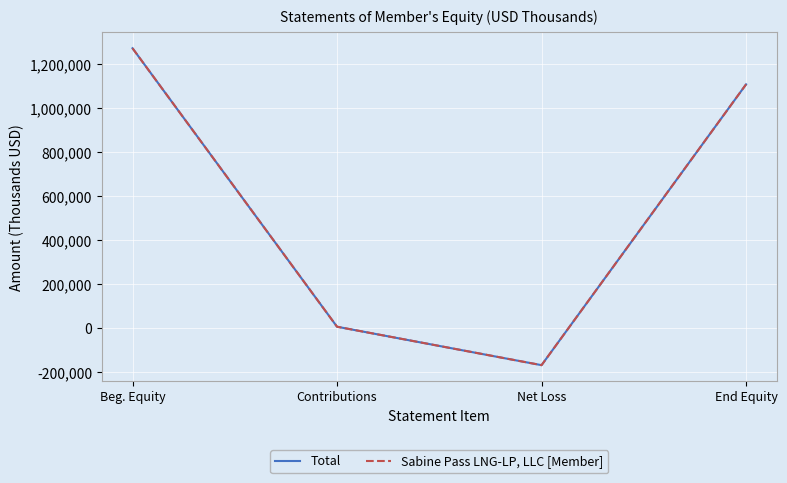

Which series has the largest total across all categories?

Total